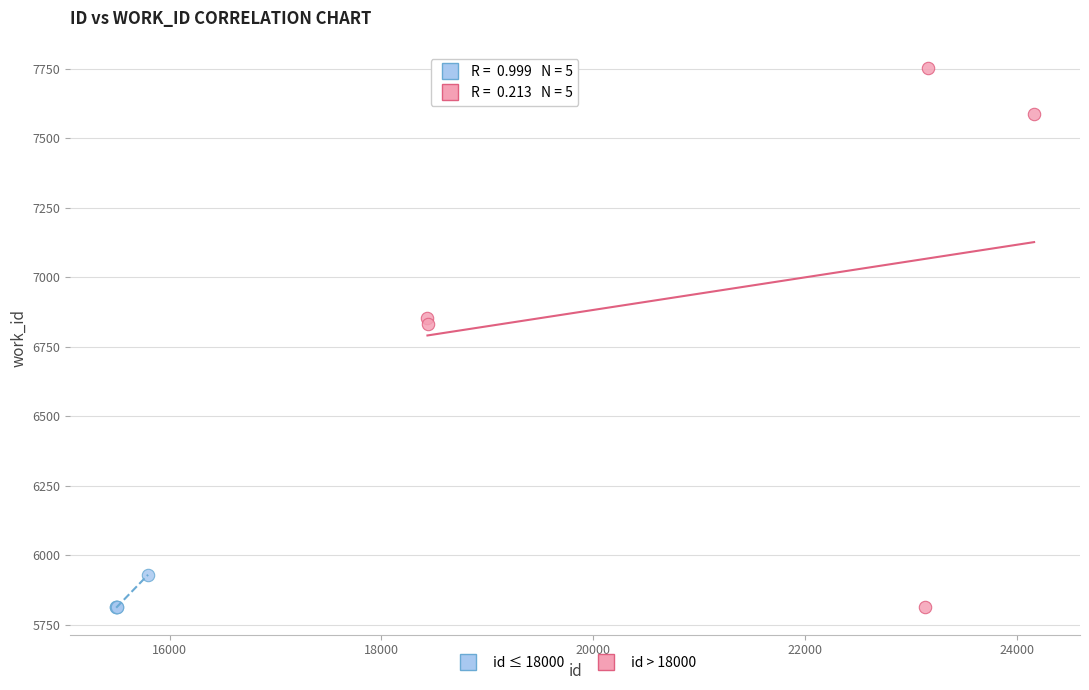

Which series contains the highest Y value?

id > 18000